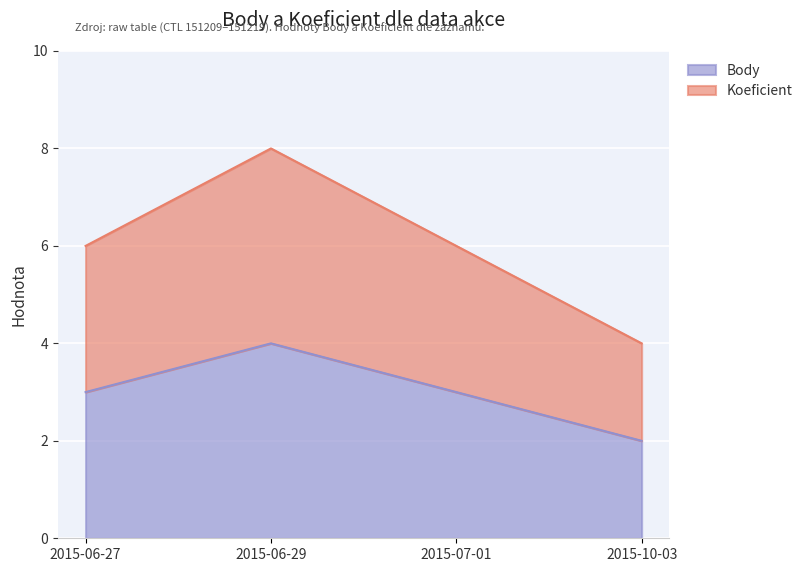

How many interior local peaks does the Body series have?

1